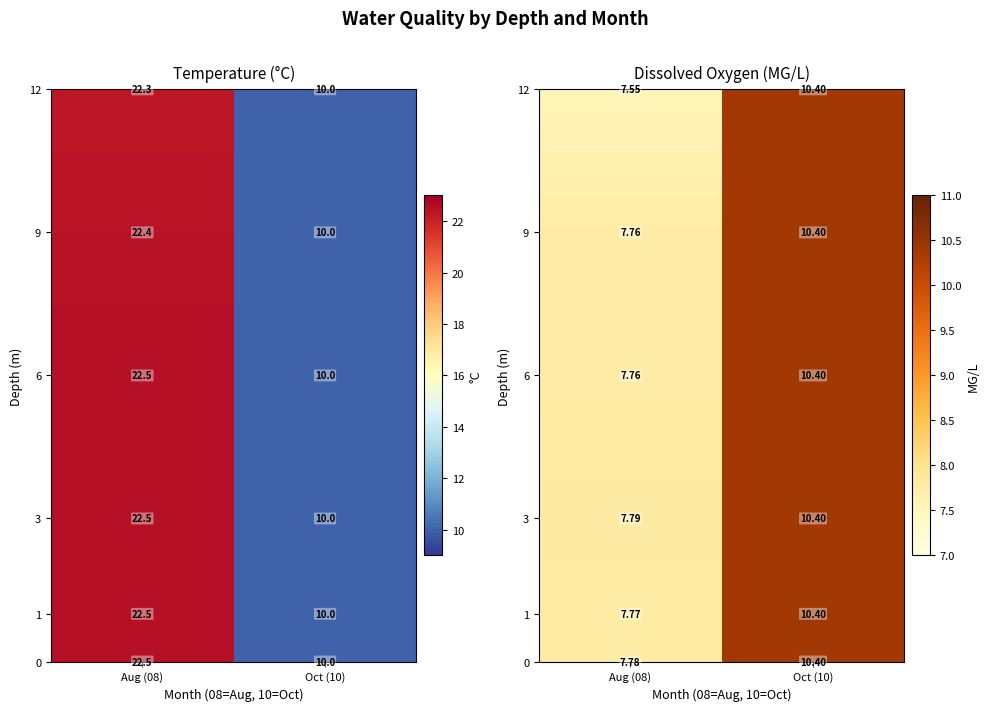

The chart shows a value of 8 at 3. True or false?

False